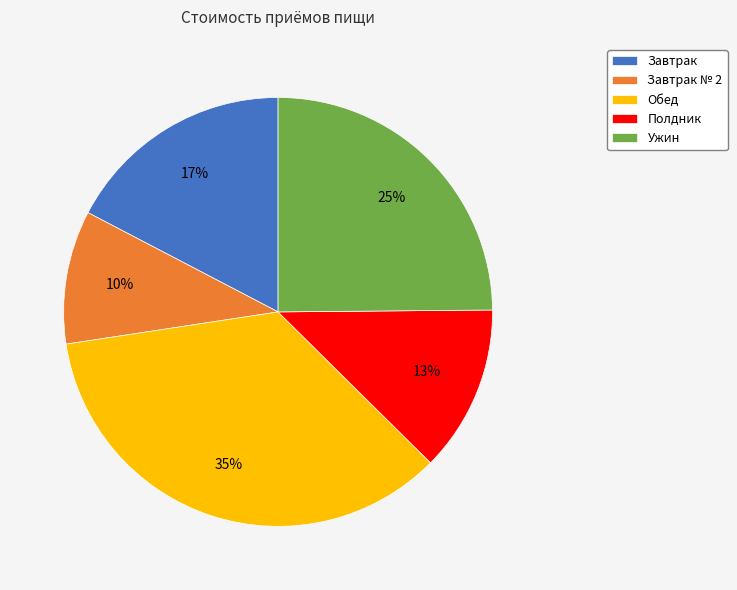

To the nearest percent, what is the average slice percentage?

20%